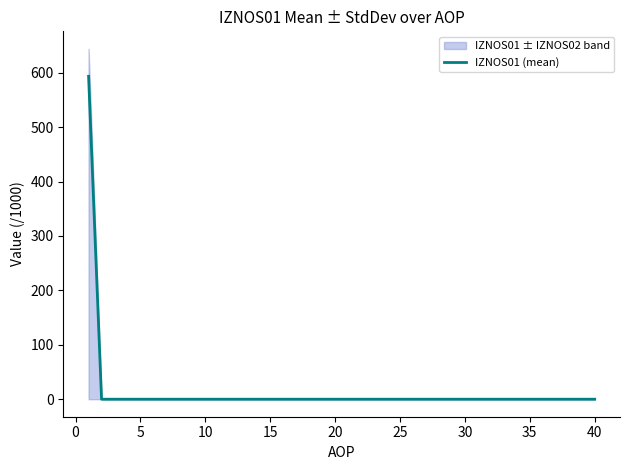

Is it true that IZNOS01 (mean) equals 0.0 at 25?

True